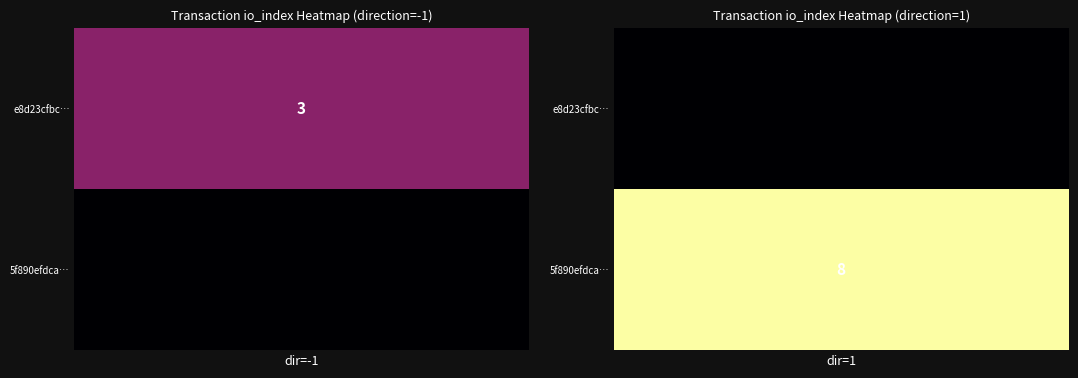

How many 5f890efdcad275190264372eadcebbc52720f53 values are between 1 and 8?

2